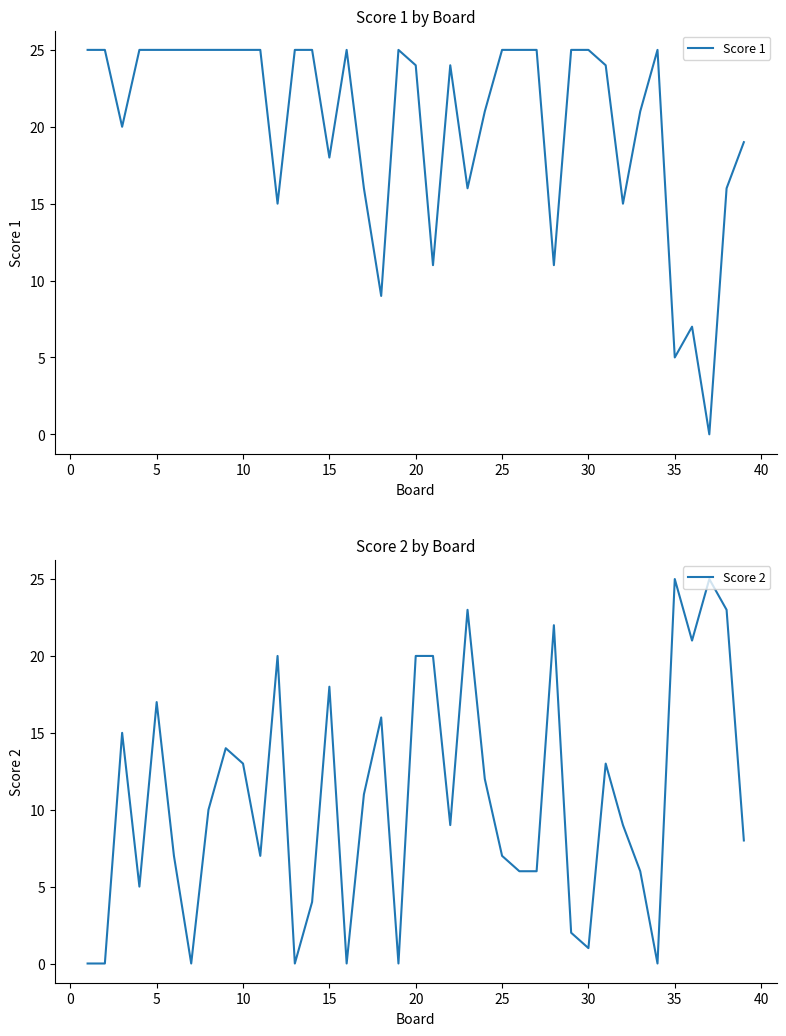

Which series has the largest total across all categories?

Score 1